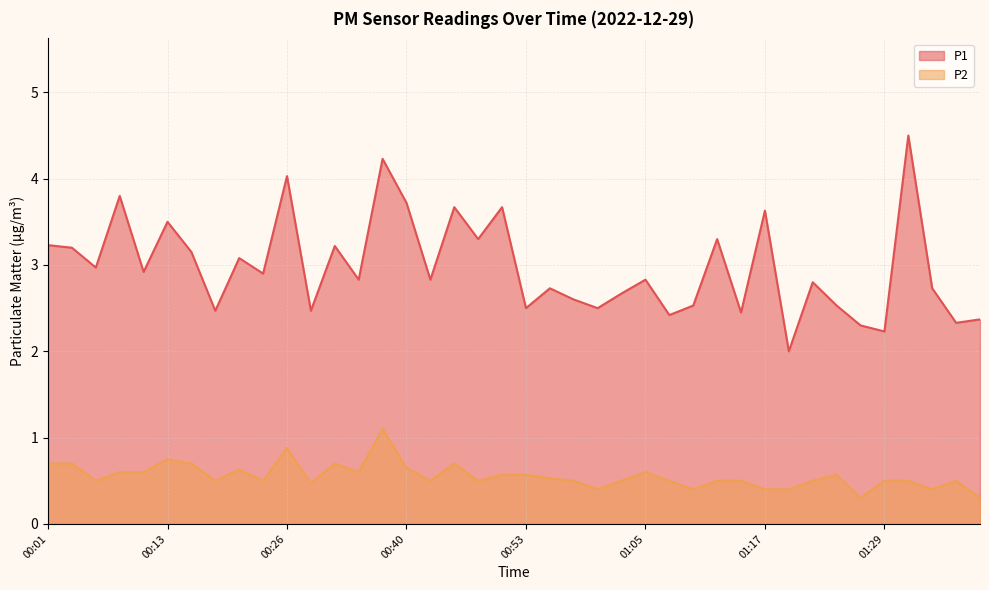

Is it true that P2 equals 0.9 at 00:01?

False